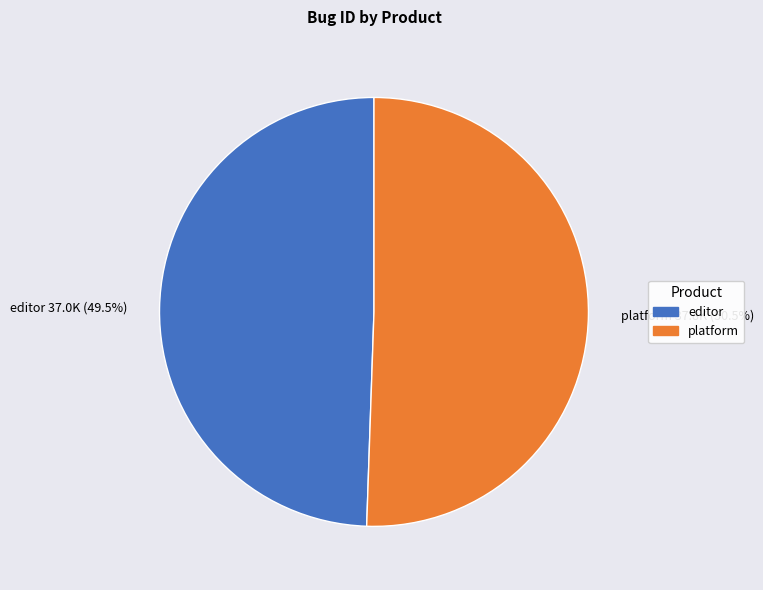

How many slices are in this pie chart?

2